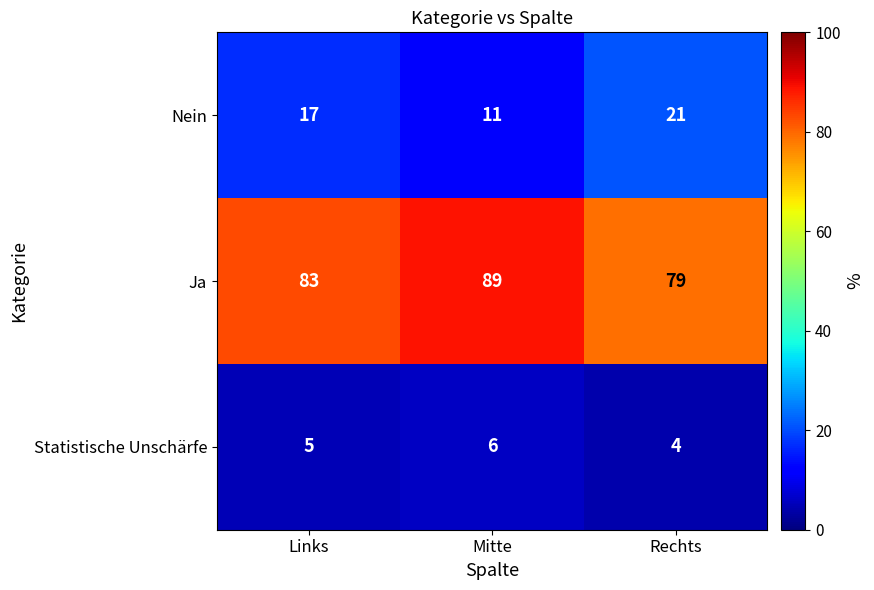

Rank the series by their maximum value, from lowest to highest.

Statistische Unschärfe, Nein, Ja